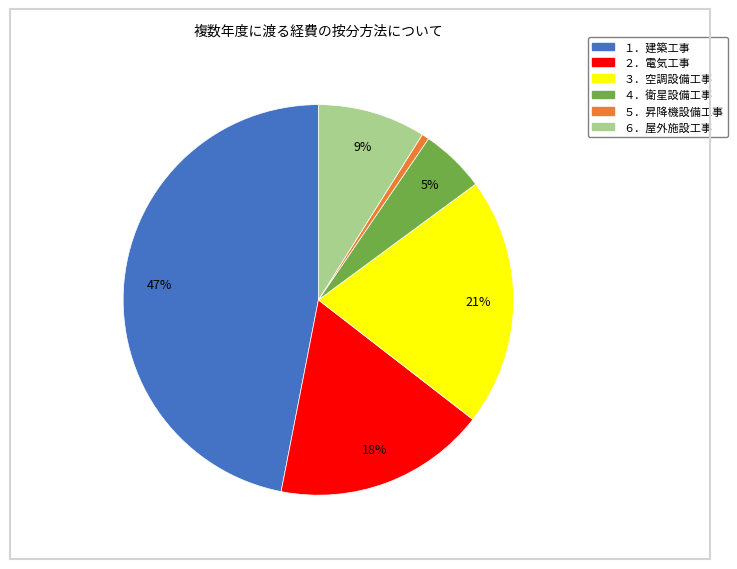

Which has a higher value, ５．昇降機設備工事 or ３．空調設備工事?

３．空調設備工事